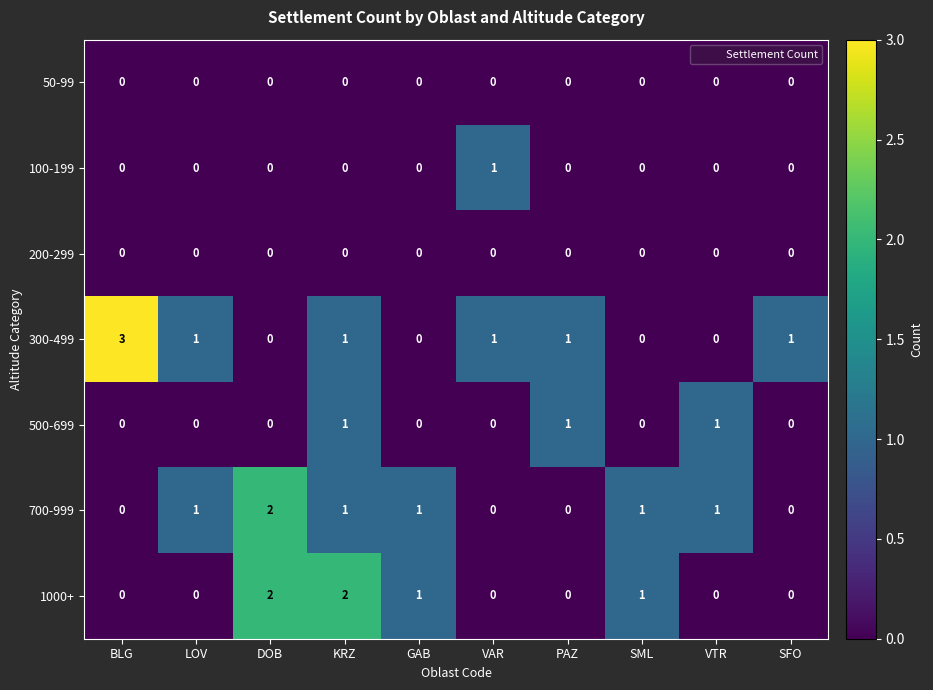

Which category has the highest value across all series?

BLG